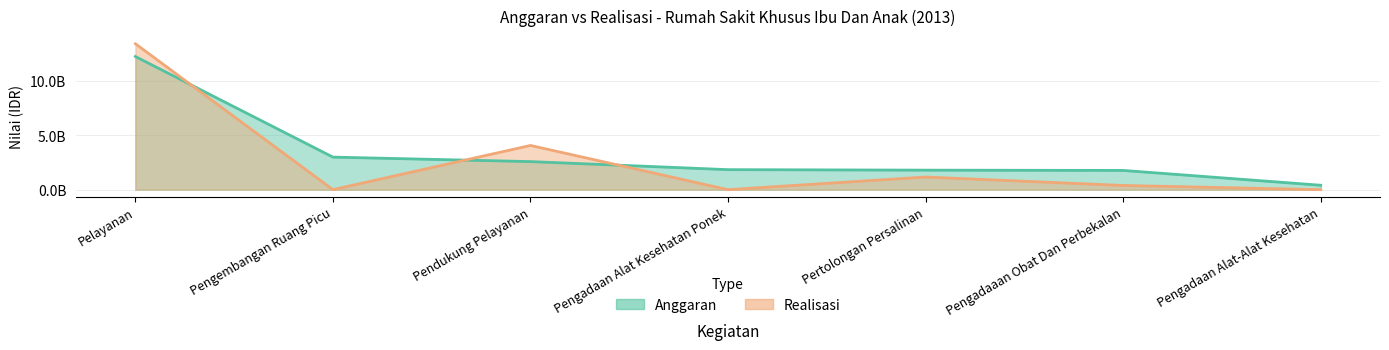

True or false: Anggaran has more than 1 points higher than both neighbors.

False